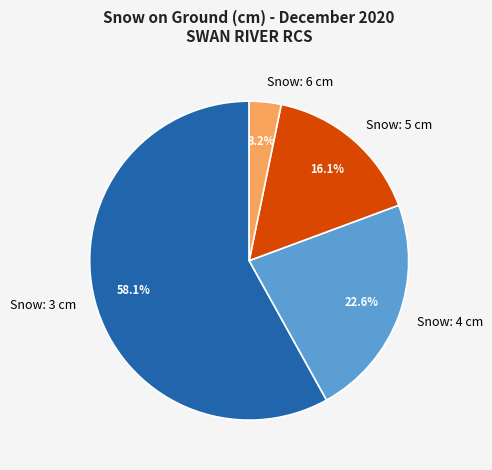

Rank the categories by value from highest to lowest.

Snow: 3 cm, Snow: 4 cm, Snow: 5 cm, Snow: 6 cm